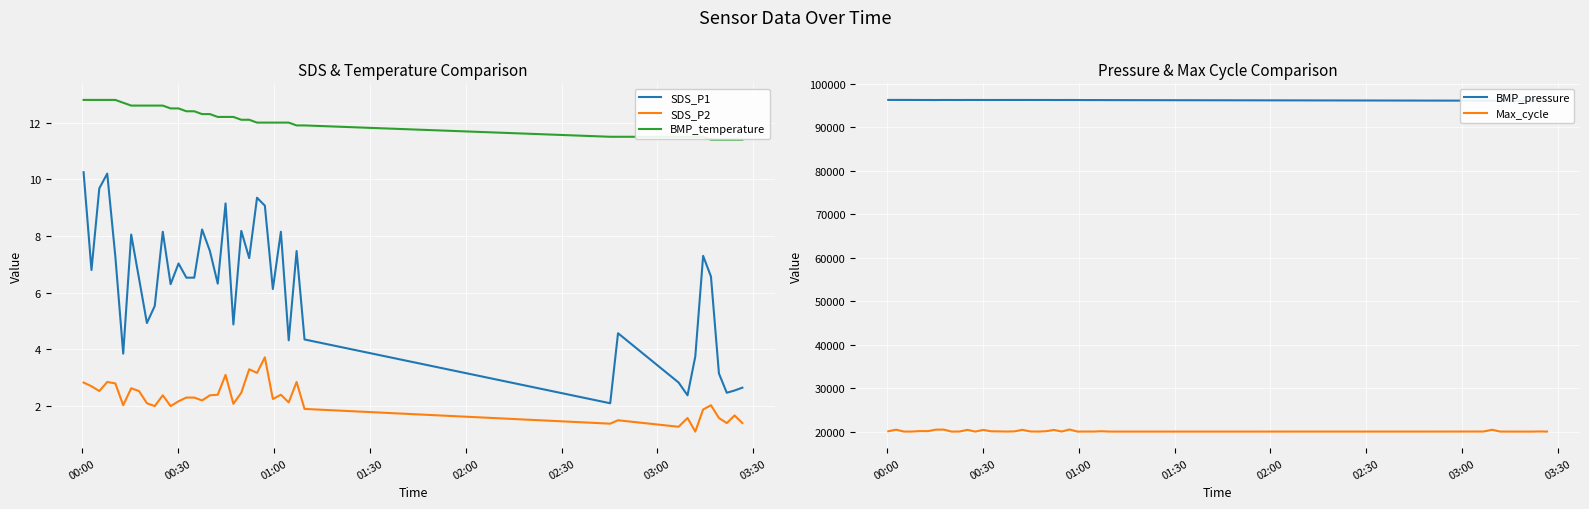

True or false: SDS_P1 and BMP_temperature cross at least once.

False